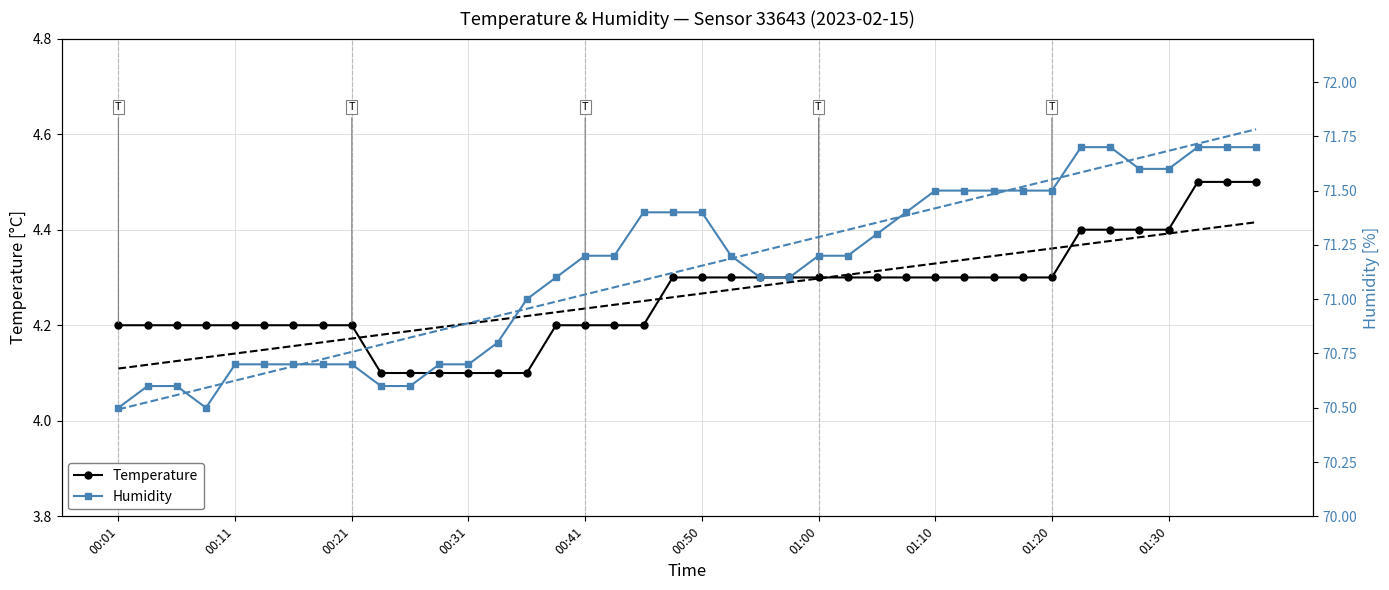

True or false: Temperature and Humidity cross at least once.

False